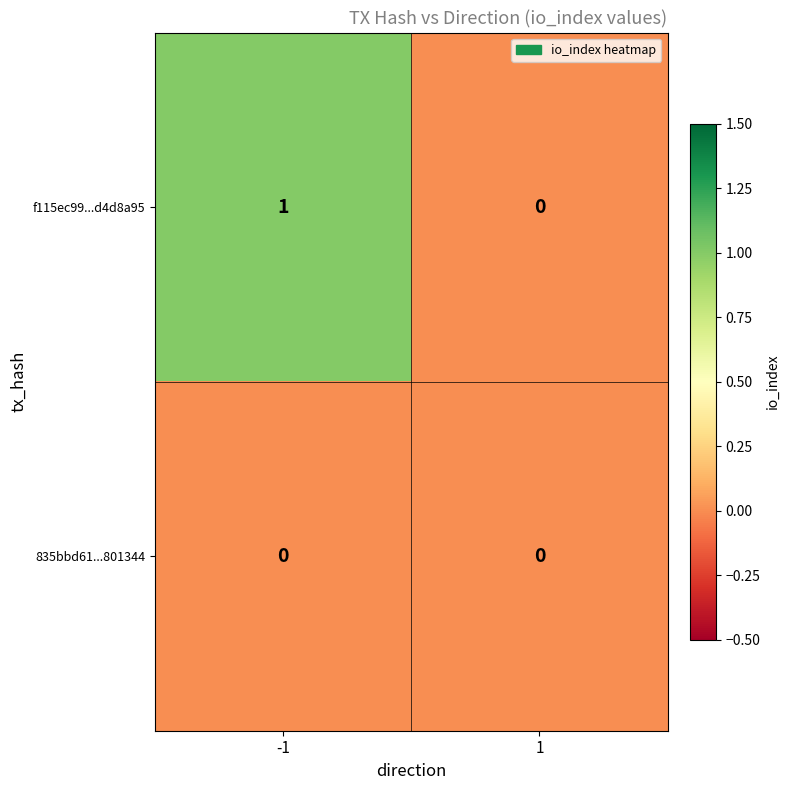

Which series has the widest spread of values?

f115ec99...d4d8a95